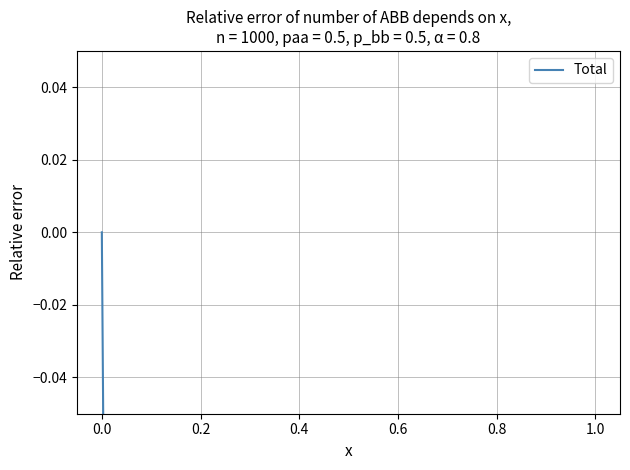

How many values are between 0 and 1?

1